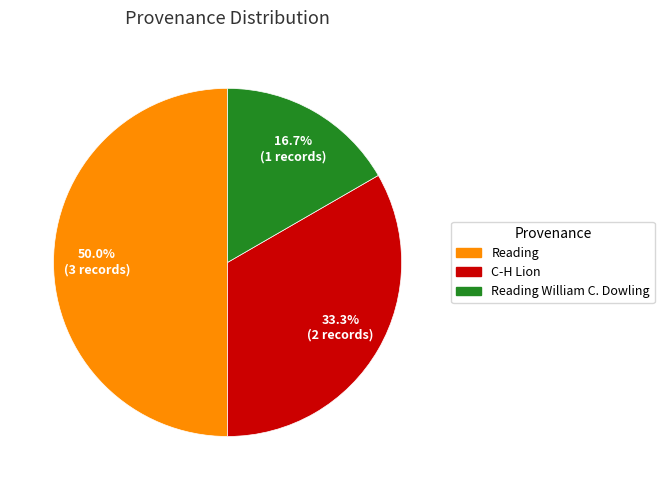

How many segments does this pie chart have?

3